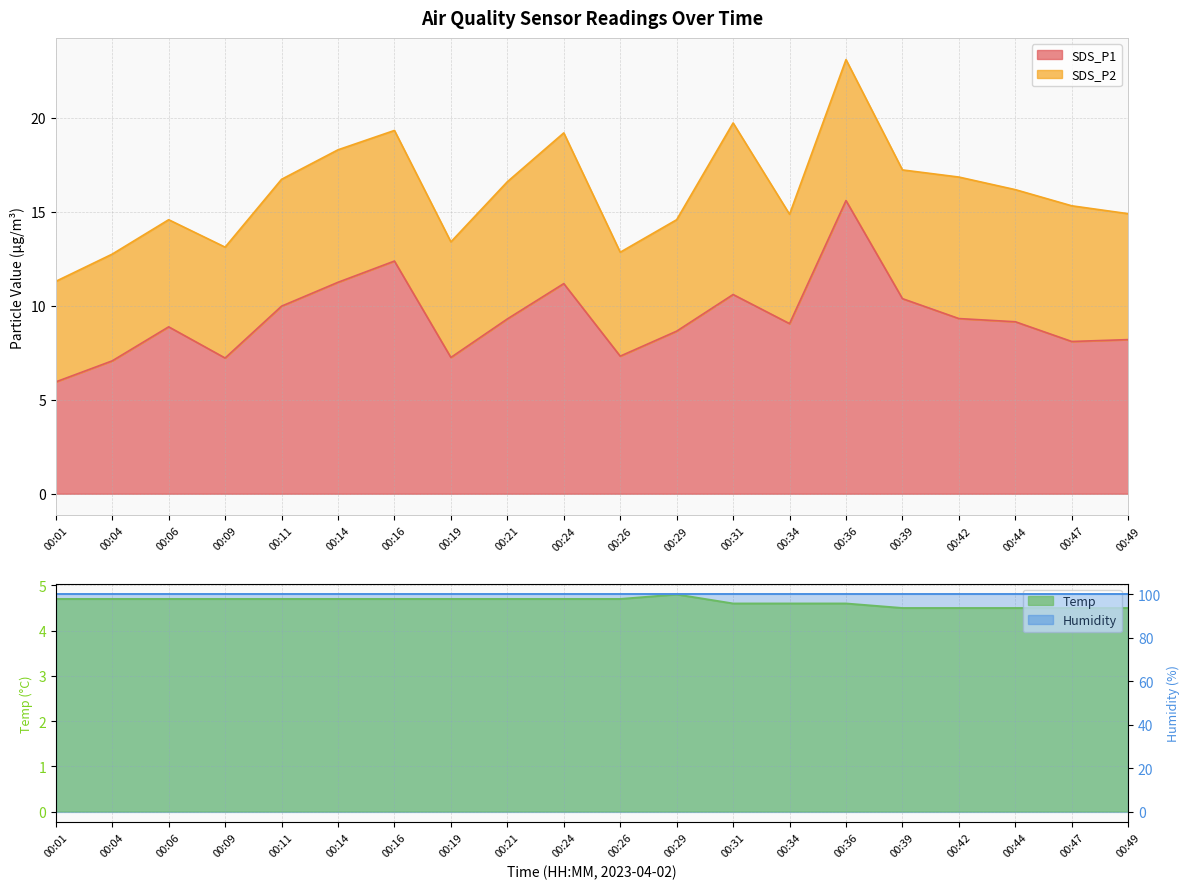

Which category has the lowest value in the Temp series?

00:39